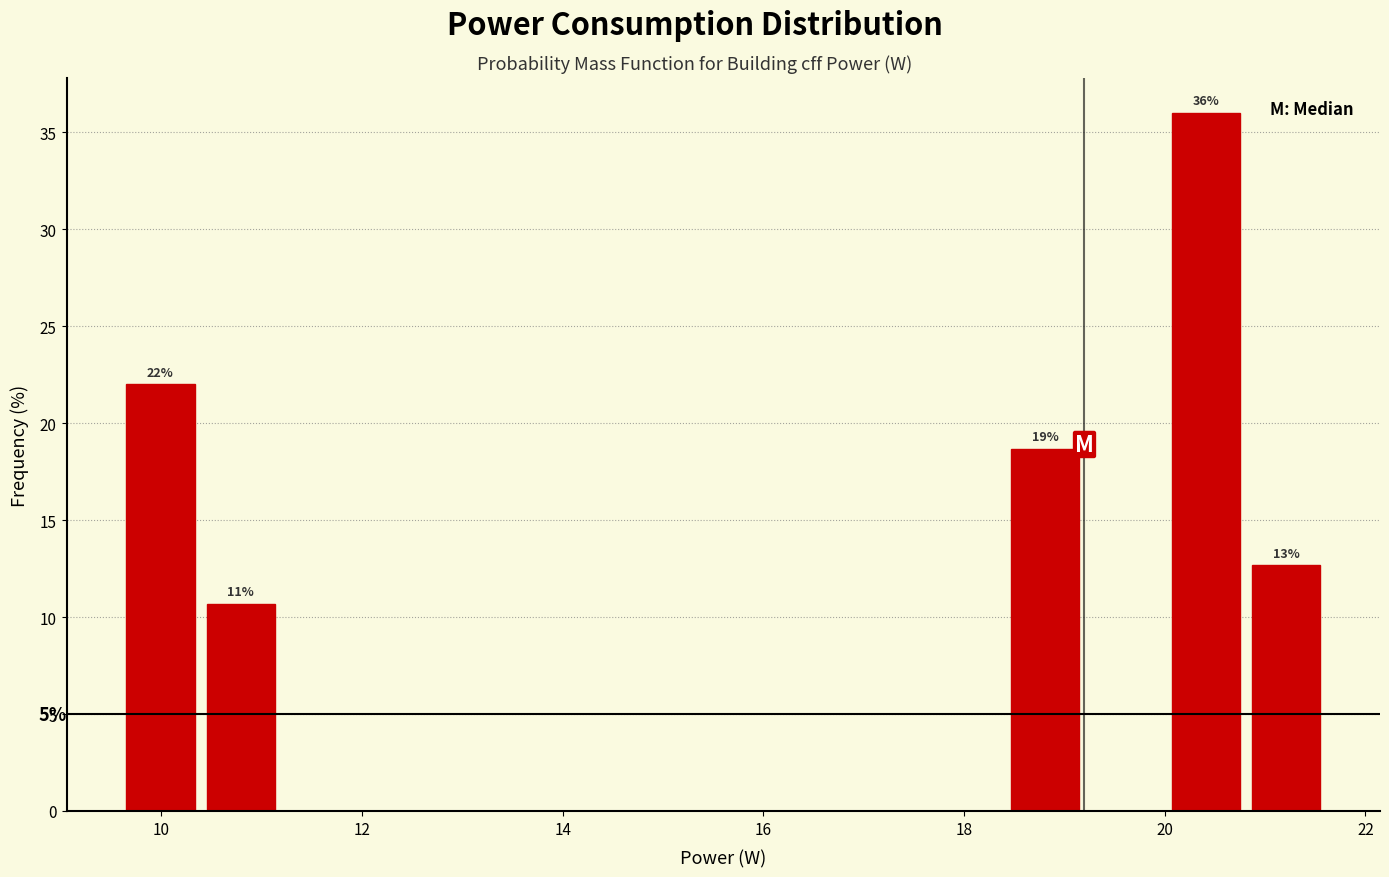

Which range on the x-axis has the tallest bar?

20.0 to 20.8